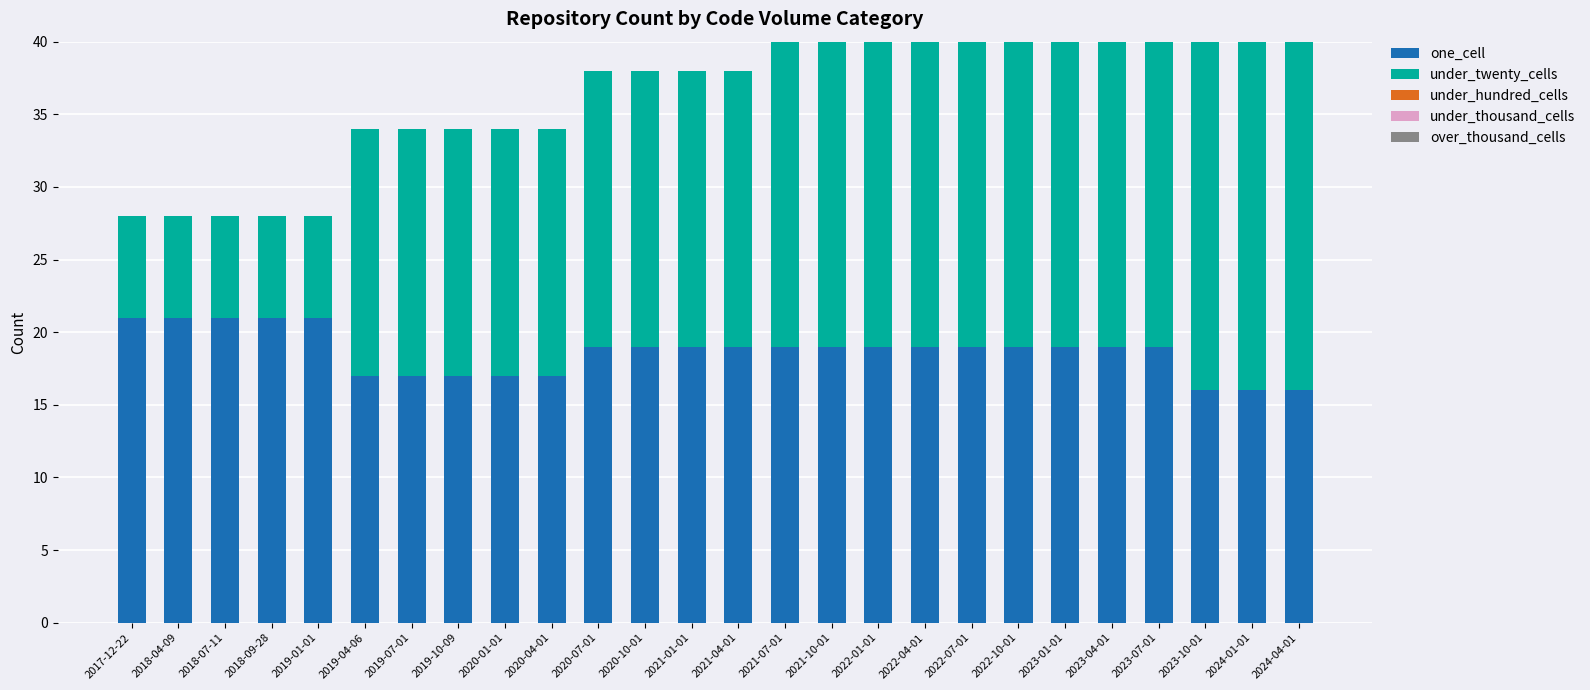

What is the difference between the second highest and minimum values in the one_cell series?

5